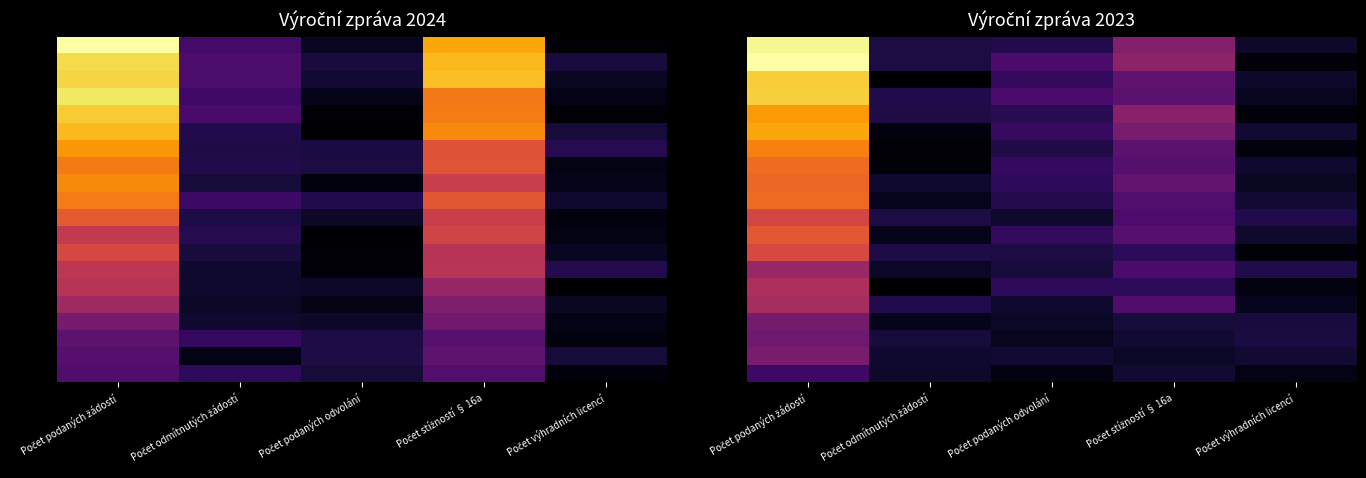

At how many categories does at least one series exceed 6?

1